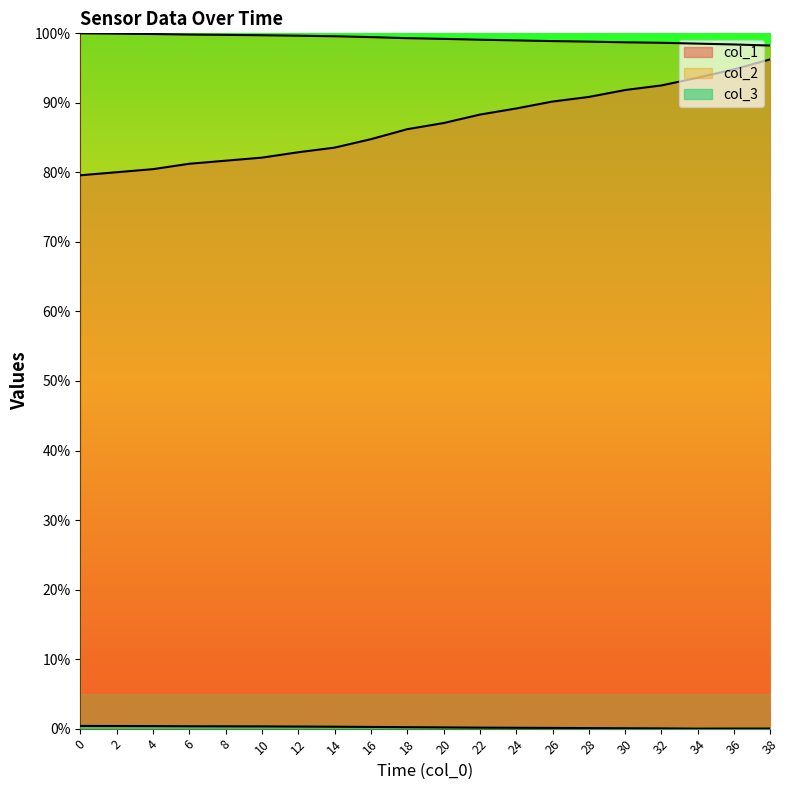

What is the difference between the maximum and minimum values in the col_2 series?

1.8